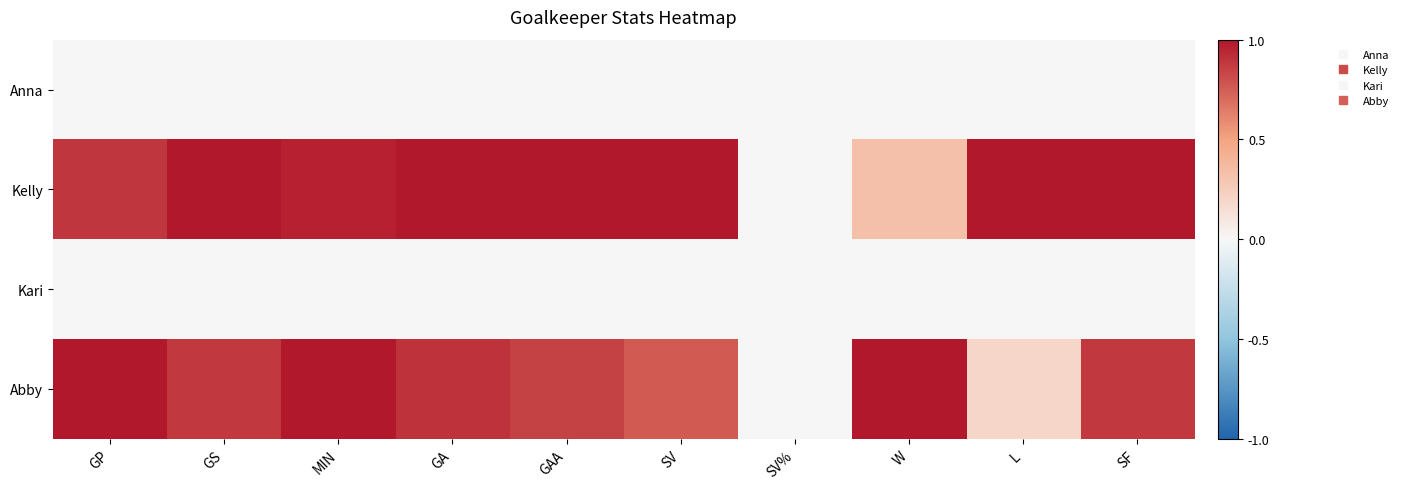

At how many categories does at least one series exceed 0?

9